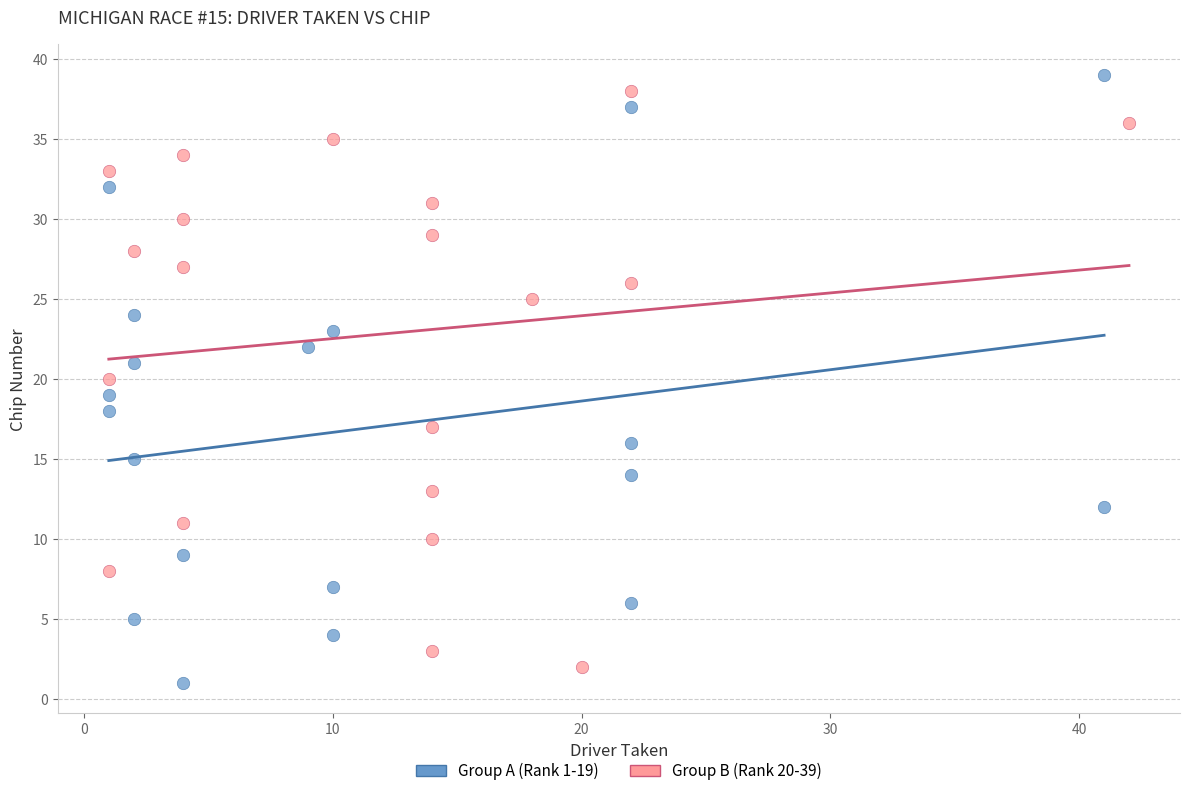

What are all the series names shown in the legend?

Group A (Rank 1-19), Group B (Rank 20-39)